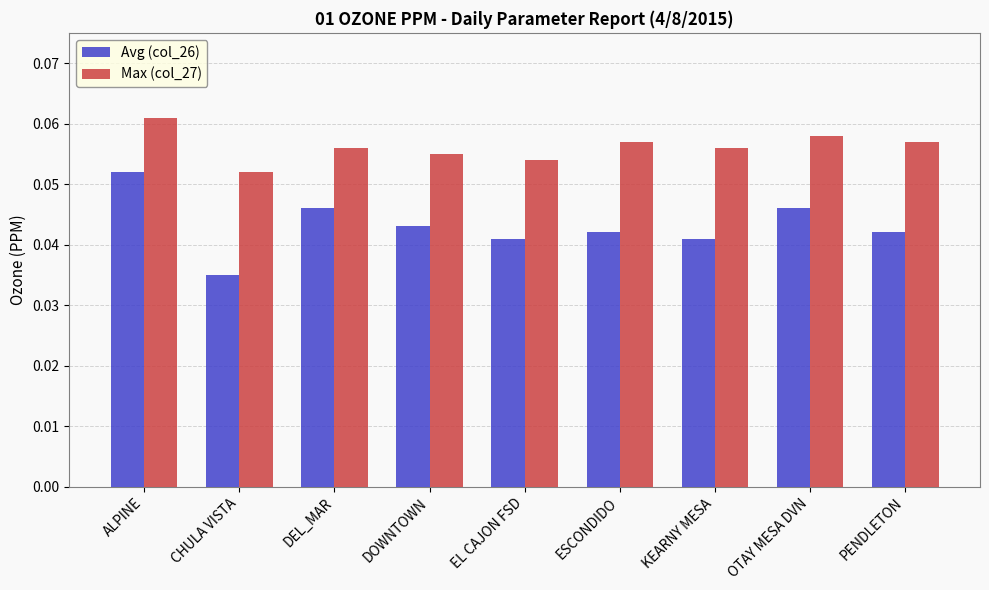

Rank the series by their average value, from lowest to highest.

Avg (col_26), Max (col_27)